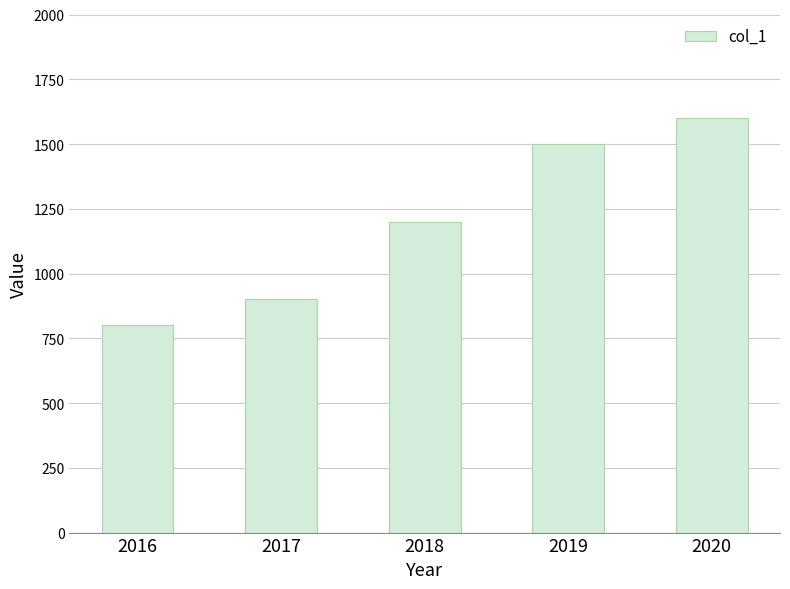

Reading left to right, transcribe all the data shown in this chart.

800	900	1200	1500	1600